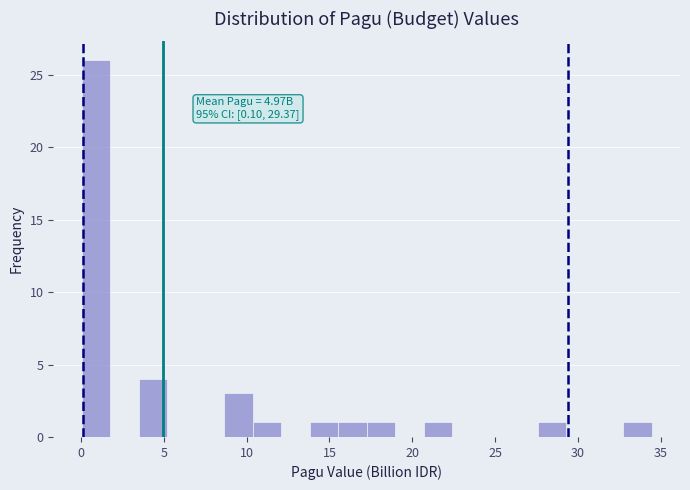

Around what value on the x-axis is the tallest bar? Give the approximate position of its centre, as read against the axis.

1.0